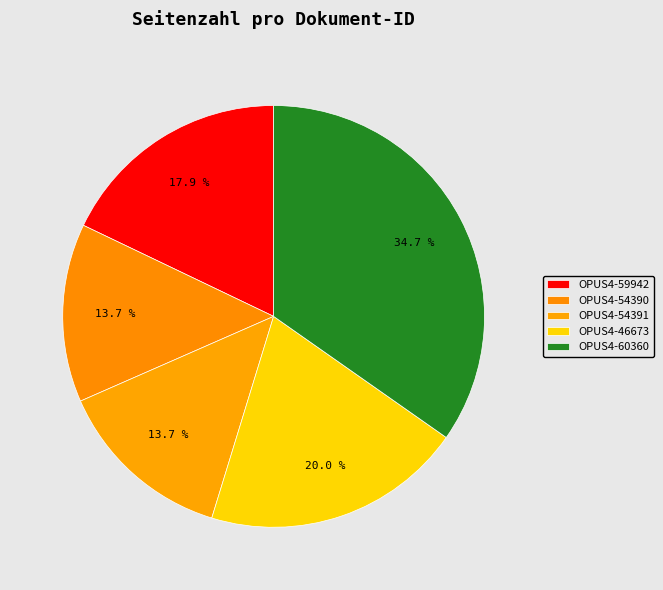

Count the number of slices in the pie.

5